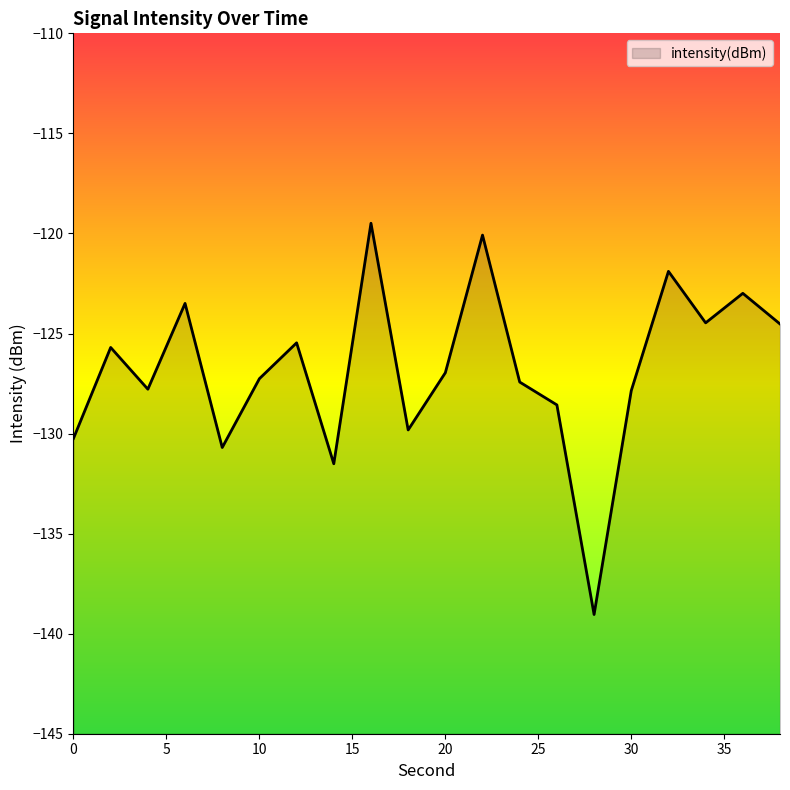

What is the minimum value shown in the chart?

-139.0